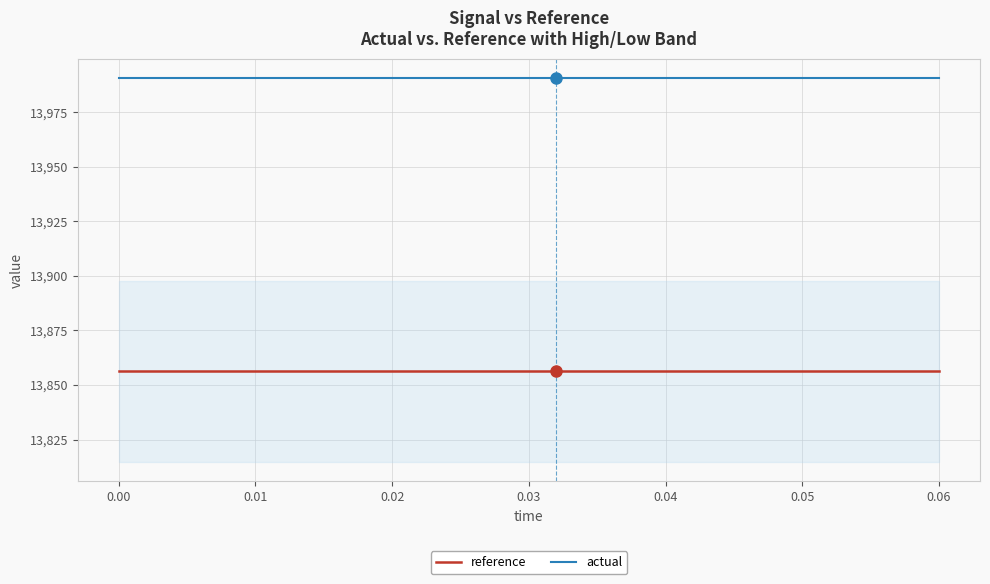

Does the chart have visible grid lines?

Yes